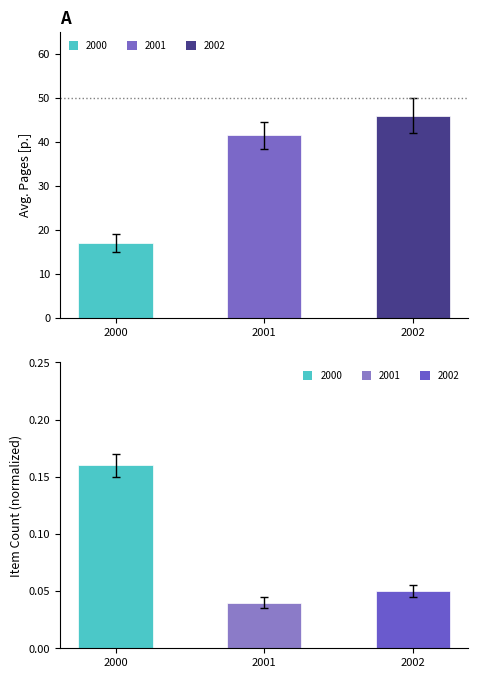

Is it true that avg pages equals 41.5 at 2001?

True